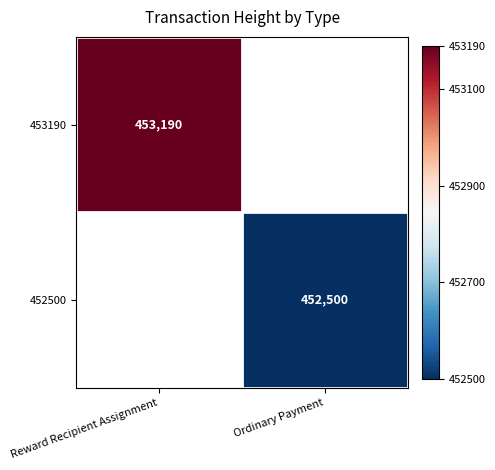

The value of 452500 at Ordinary Payment is 452500. True or false?

True